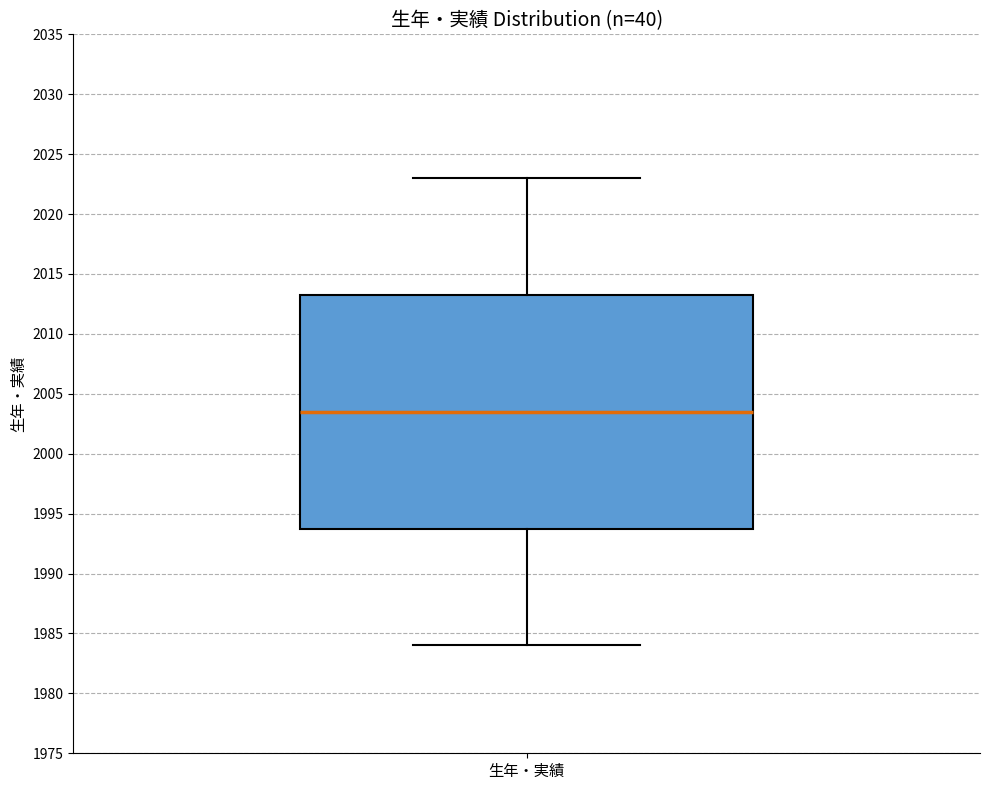

Read this box plot against the y-axis: the position of the median line, the range covered by the box, and the ends of both whiskers. The values are not printed on the chart, so give them approximately, as read against the axis.

median 2003.5, box 1994.0 to 2013.5, whiskers 1984.0 to 2023.0